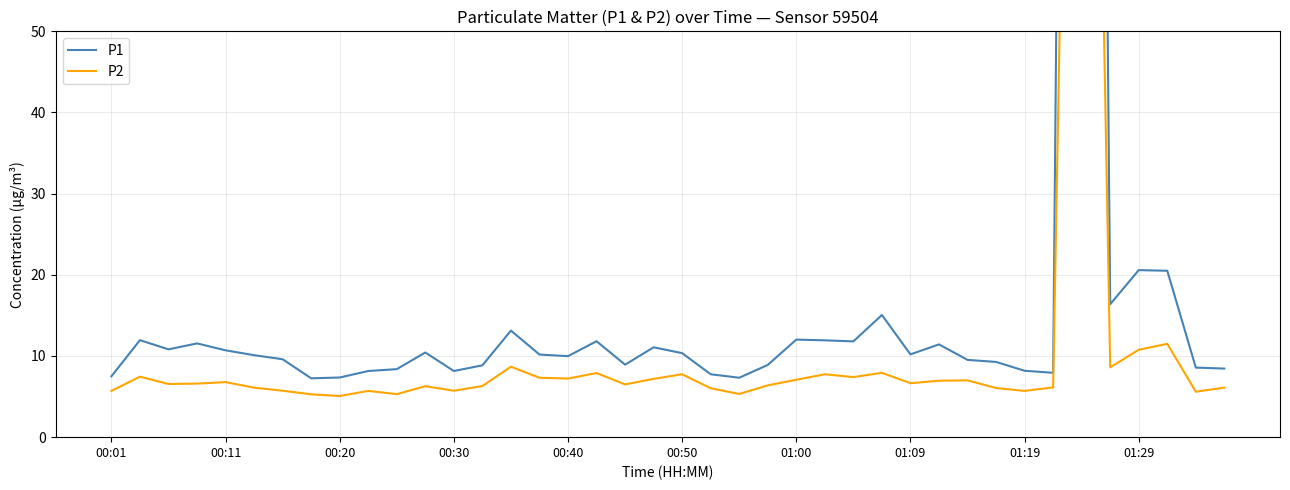

Is the value of P1 at 35 greater than the value of P2 at 30?

Yes